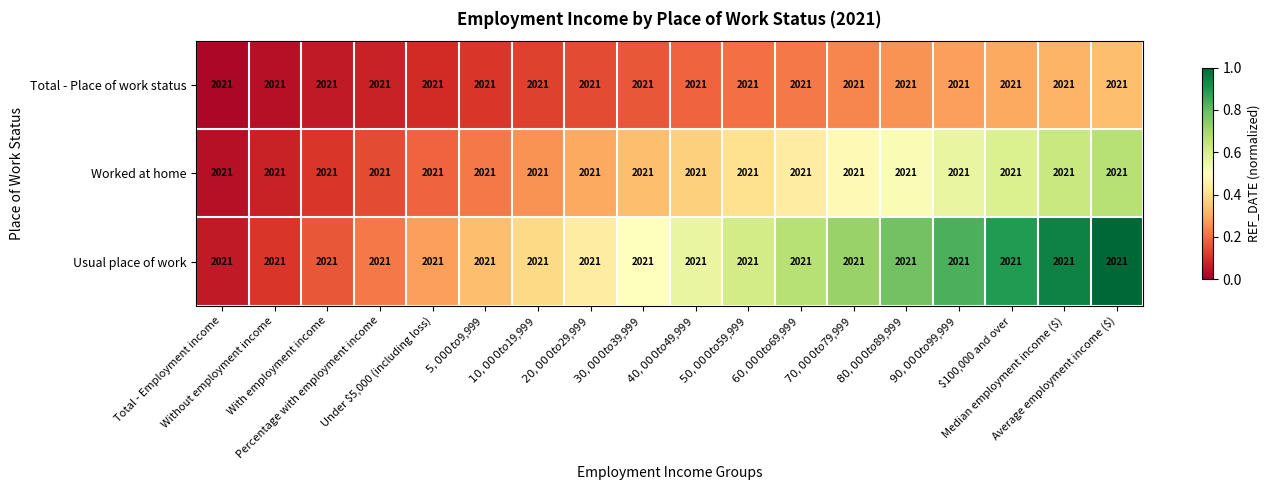

Reading right to left, what are all the values shown in this chart?

Total - Place of work status: Average employment income ($)=2021.0	Median employment income ($)=2021.0	$100,000 and over=2021.0	$90,000 to $99,999=2021.0	$80,000 to $89,999=2021.0	$70,000 to $79,999=2021.0	$60,000 to $69,999=2021.0	$50,000 to $59,999=2021.0	$40,000 to $49,999=2021.0	$30,000 to $39,999=2021.0	$20,000 to $29,999=2021.0	$10,000 to $19,999=2021.0	$5,000 to $9,999=2021.0	Under $5,000 (including loss)=2021.0	Percentage with employment income=2021.0	With employment income=2021.0	Without employment income=2021.0	Total - Employment income=2021.0
Worked at home: Average employment income ($)=2021.0	Median employment income ($)=2021.0	$100,000 and over=2021.0	$90,000 to $99,999=2021.0	$80,000 to $89,999=2021.0	$70,000 to $79,999=2021.0	$60,000 to $69,999=2021.0	$50,000 to $59,999=2021.0	$40,000 to $49,999=2021.0	$30,000 to $39,999=2021.0	$20,000 to $29,999=2021.0	$10,000 to $19,999=2021.0	$5,000 to $9,999=2021.0	Under $5,000 (including loss)=2021.0	Percentage with employment income=2021.0	With employment income=2021.0	Without employment income=2021.0	Total - Employment income=2021.0
Usual place of work: Average employment income ($)=2021.0	Median employment income ($)=2021.0	$100,000 and over=2021.0	$90,000 to $99,999=2021.0	$80,000 to $89,999=2021.0	$70,000 to $79,999=2021.0	$60,000 to $69,999=2021.0	$50,000 to $59,999=2021.0	$40,000 to $49,999=2021.0	$30,000 to $39,999=2021.0	$20,000 to $29,999=2021.0	$10,000 to $19,999=2021.0	$5,000 to $9,999=2021.0	Under $5,000 (including loss)=2021.0	Percentage with employment income=2021.0	With employment income=2021.0	Without employment income=2021.0	Total - Employment income=2021.0